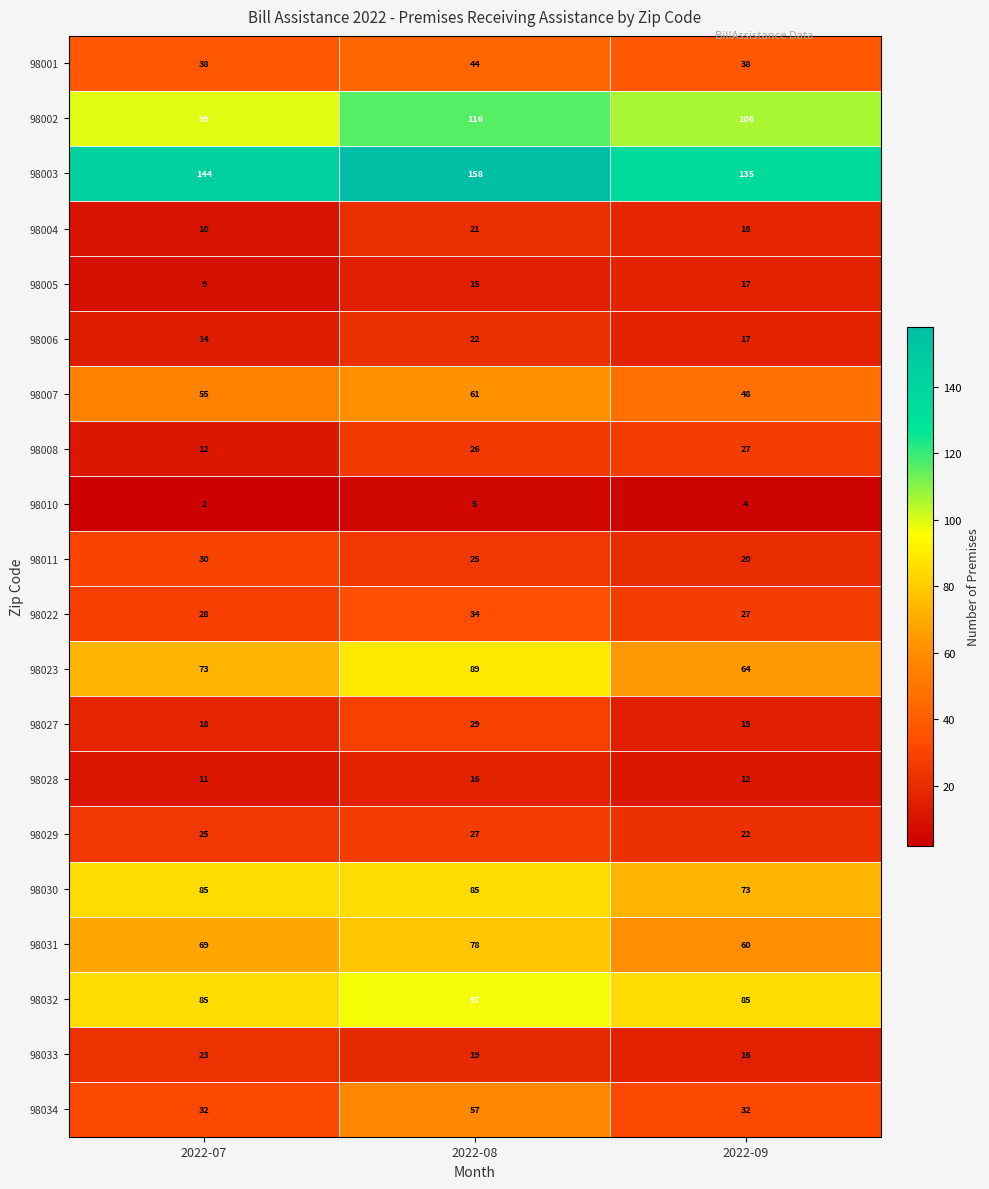

What is the highest value of the 98023 series?

89